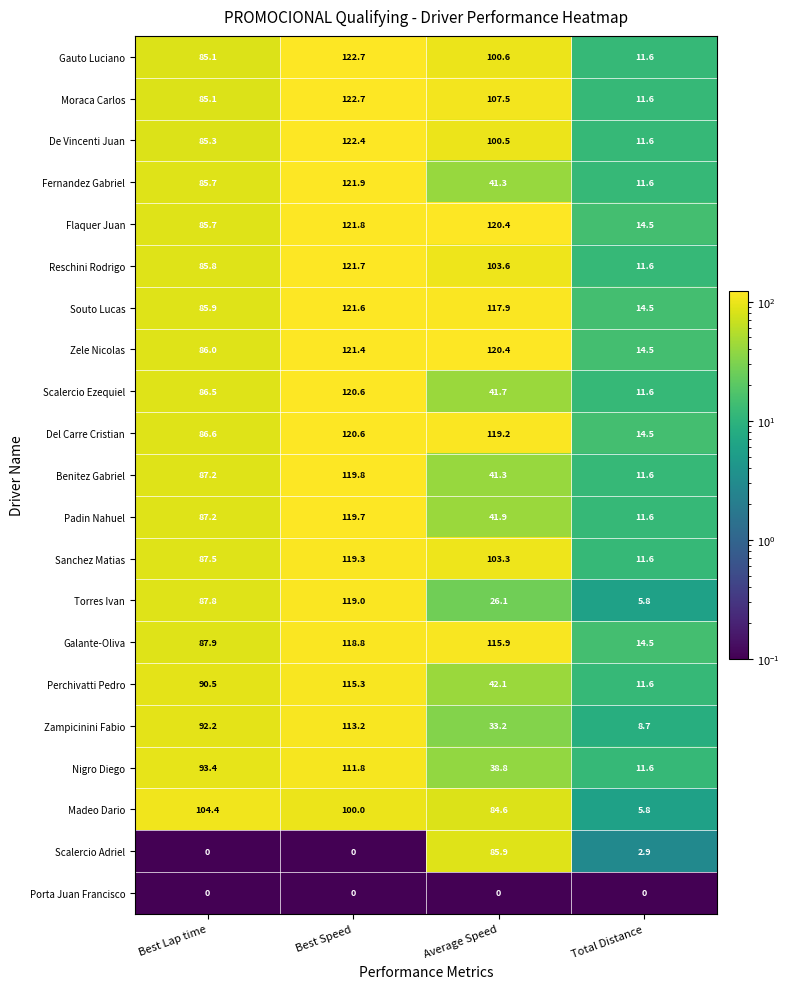

The Nigro Diego series shows 4.2 at Total Distance. True or false?

False